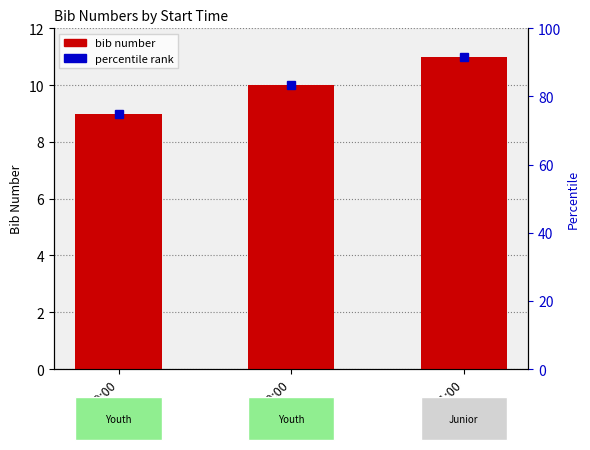

Count the number of categories in the chart.

3